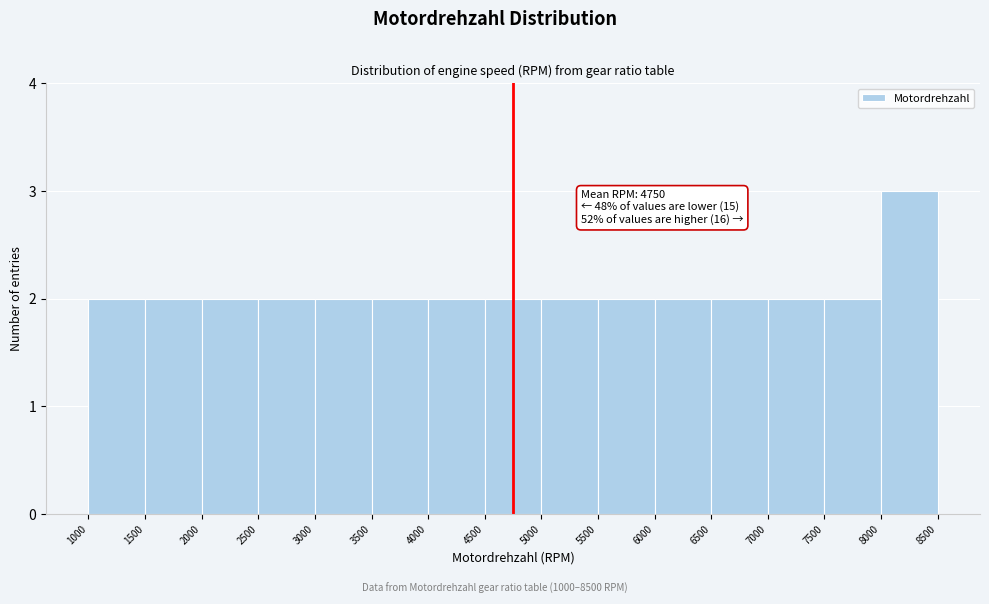

Over which range of the x-axis is the bar tallest?

8000 to 8500